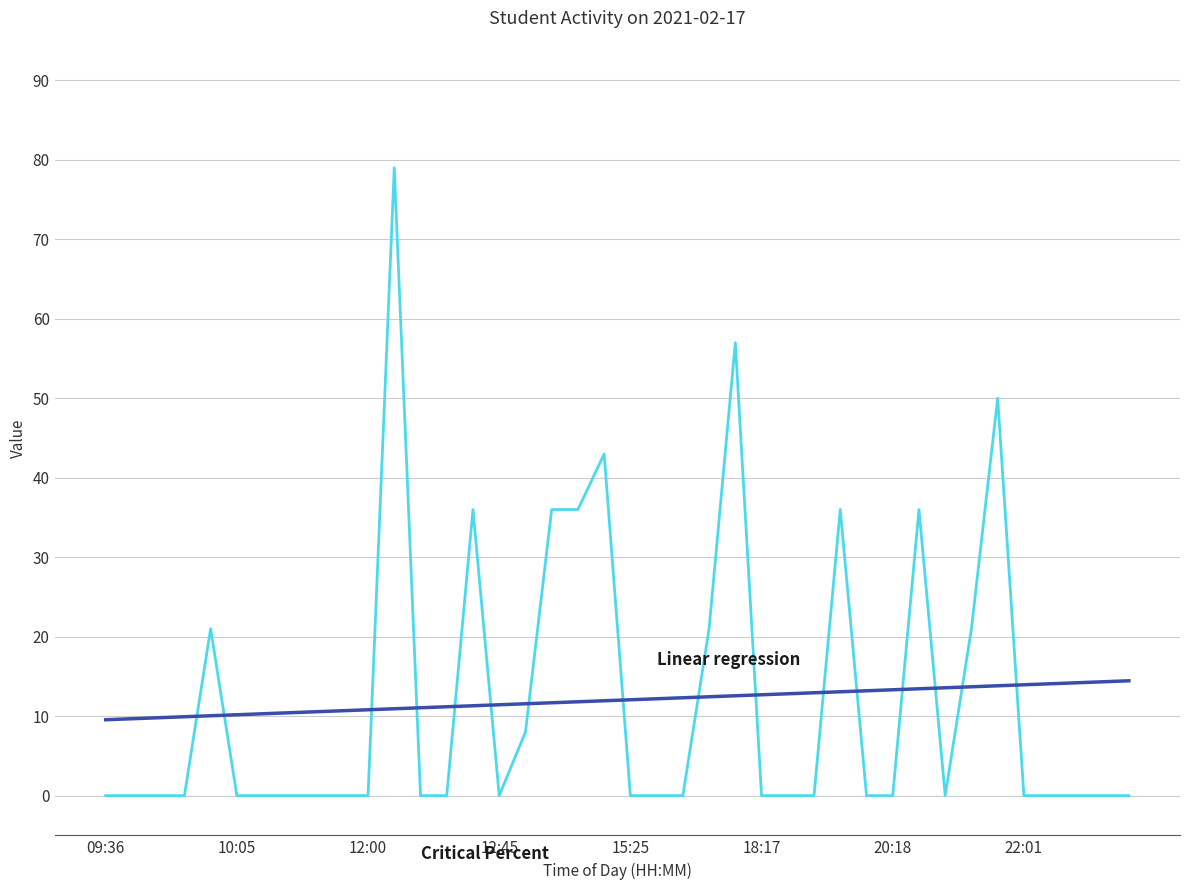

How many lines are shown in the chart?

2